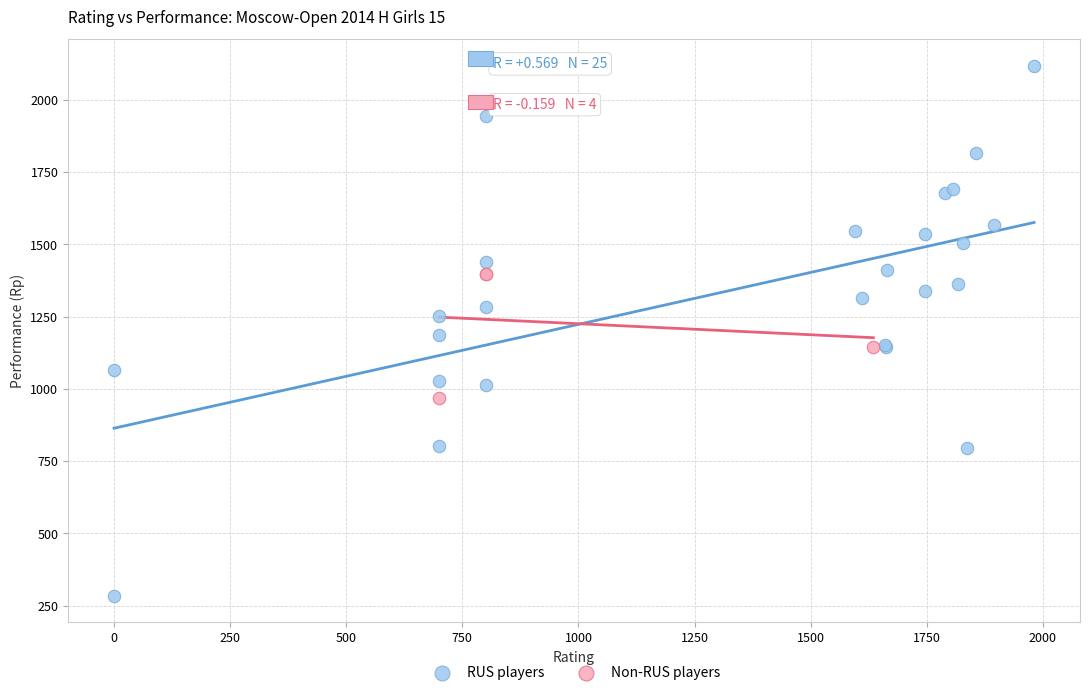

Which series reaches the maximum Y coordinate?

RUS players